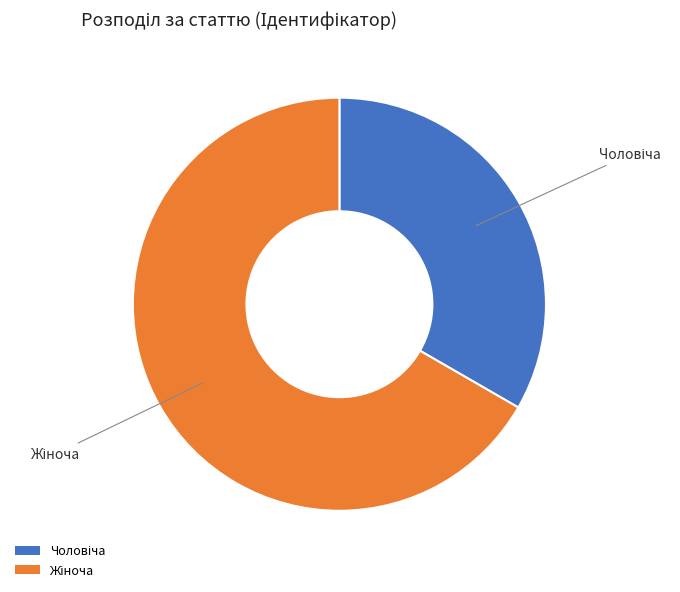

Is there any slice that represents more than half of the pie?

Yes